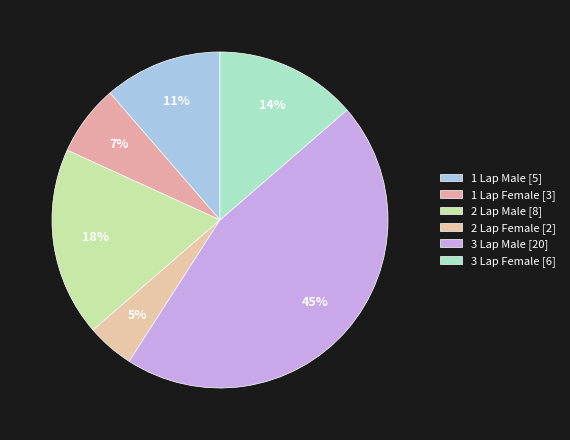

Is it true that 2 Lap Female is 5% of the pie?

True